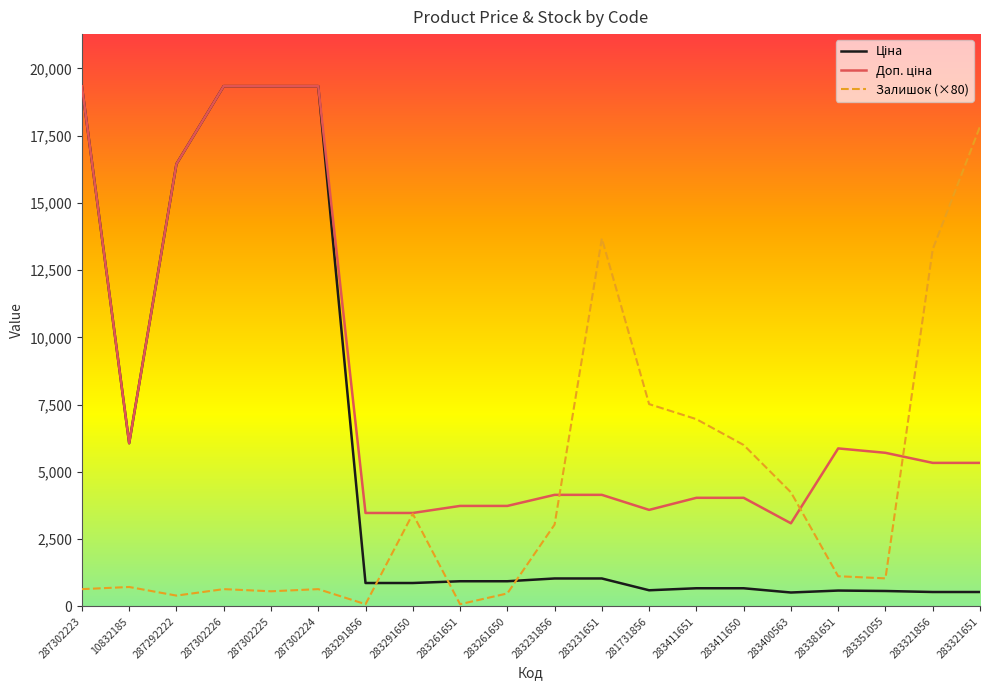

What is the maximum value for Залишок (×80)?

17840.0